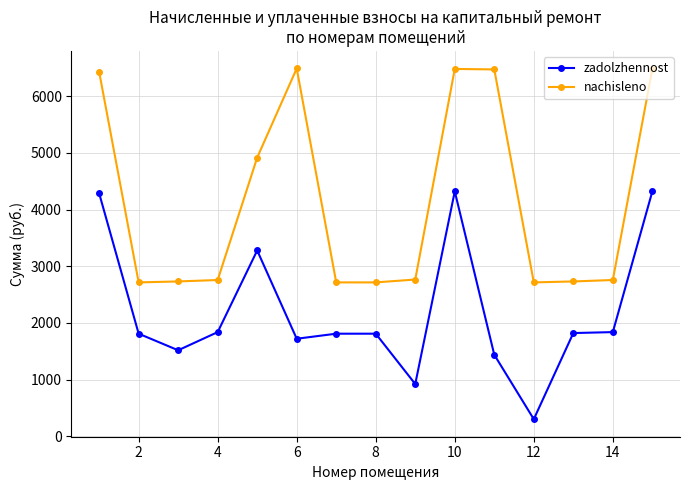

True or false: zadolzhennost and nachisleno intersect in this chart.

False